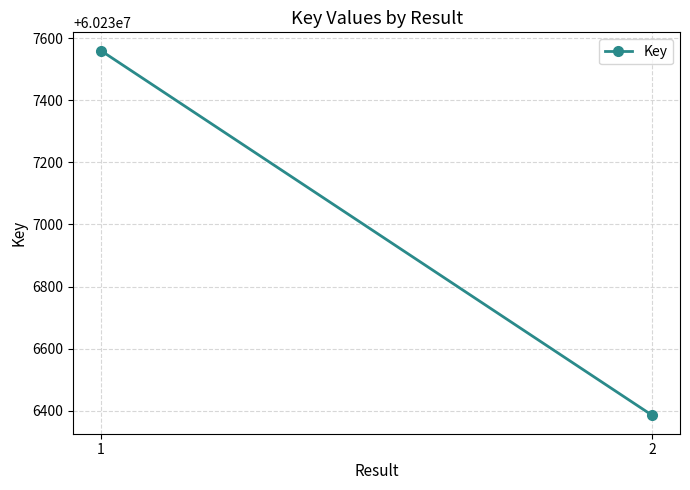

Count the number of data series in this chart.

1